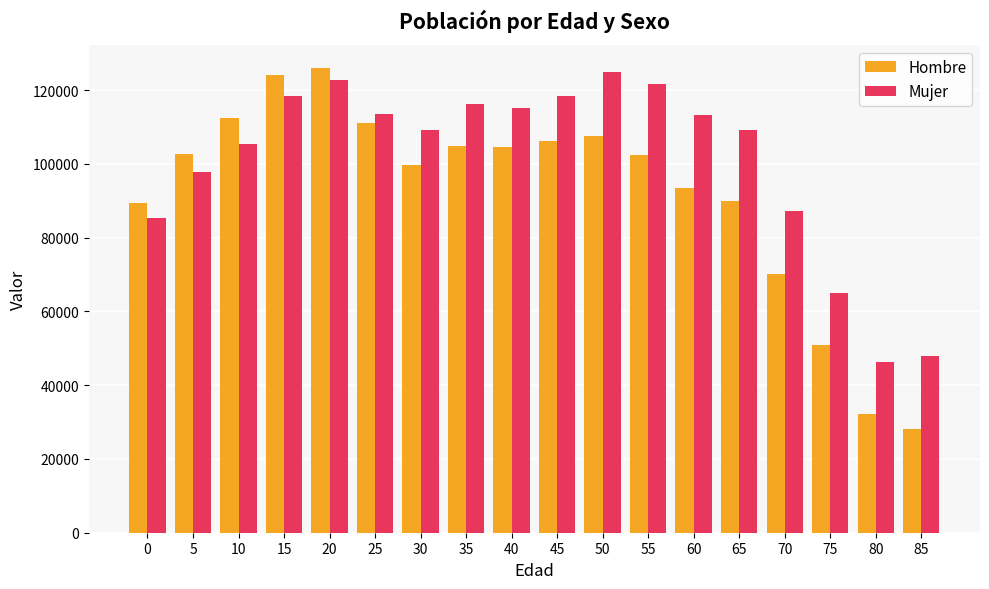

What is the difference between the Mujer values at 0 and 20?

37453